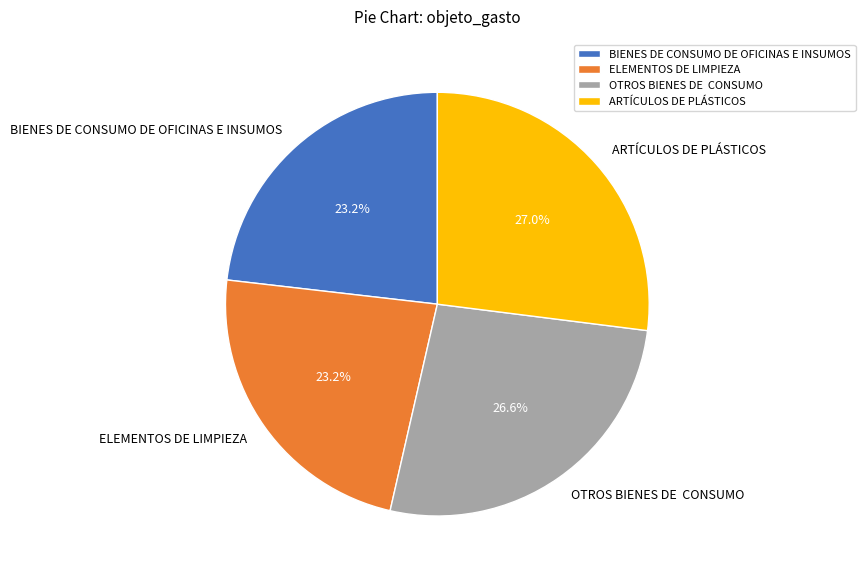

To the nearest percent, what percentage of the pie is BIENES DE CONSUMO DE OFICINAS E INSUMOS?

23%